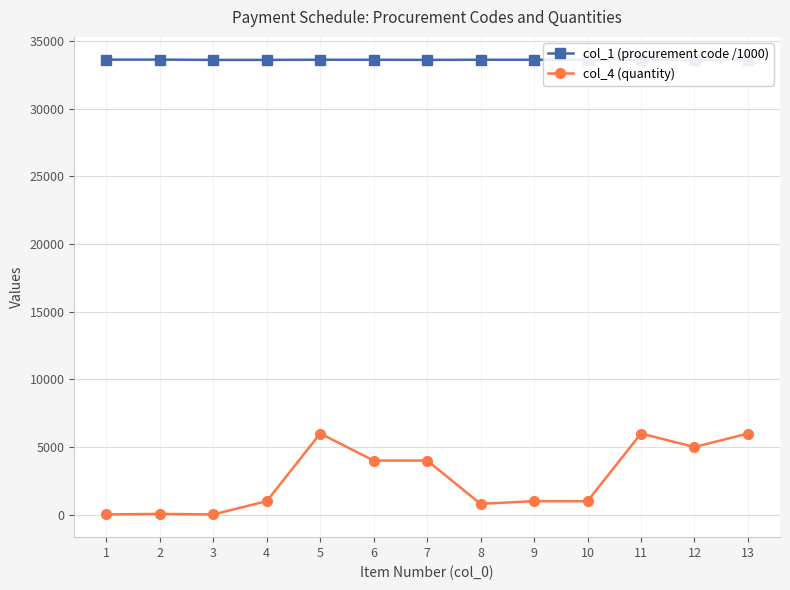

True or false: col_1 (procurement code /1000) and col_4 (quantity) intersect in this chart.

False